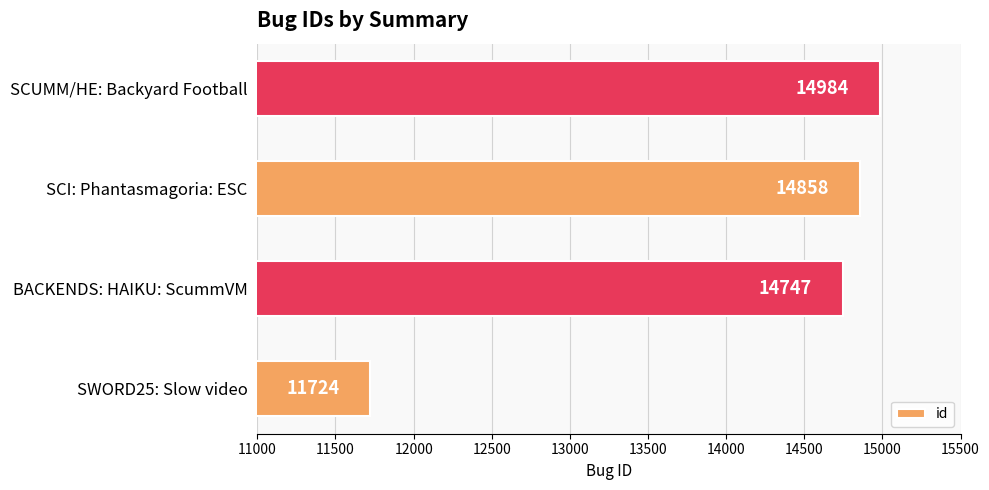

What is the ratio of the value at BACKENDS: HAIKU: ScummVM to the value at SWORD25: Slow video?

1.3